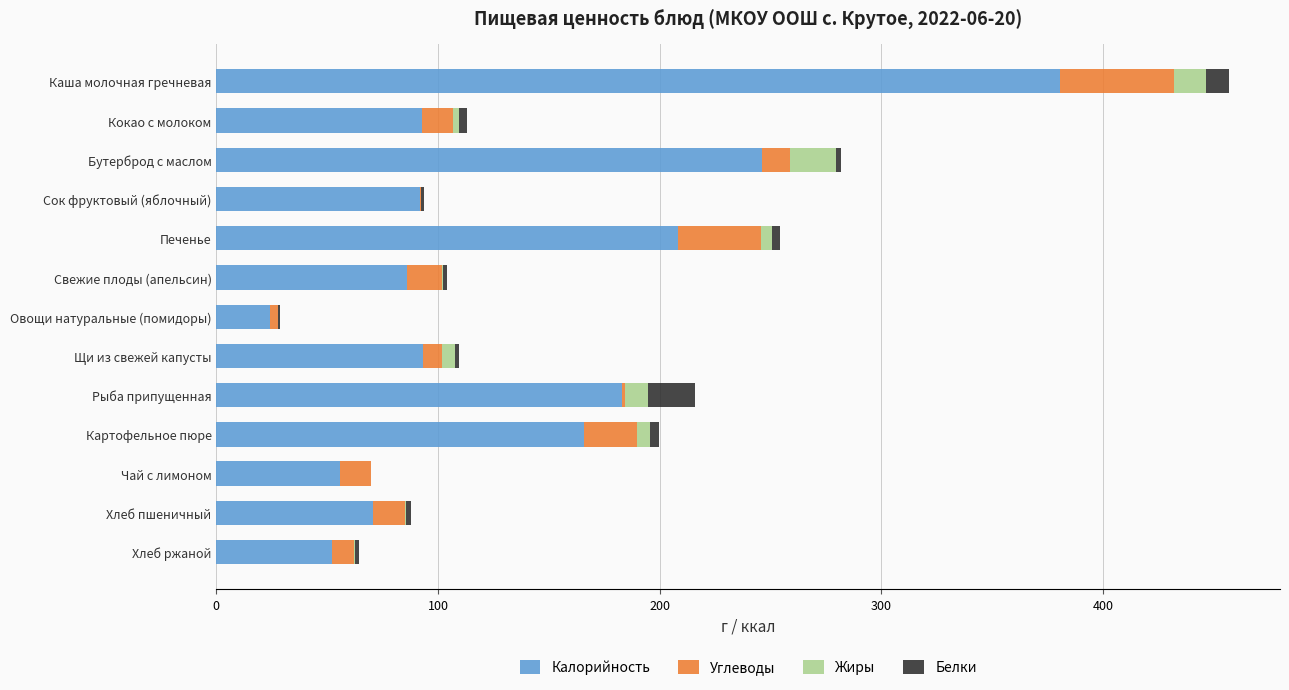

Is it true that Калорийность equals 246.5 at Картофельное пюре?

False